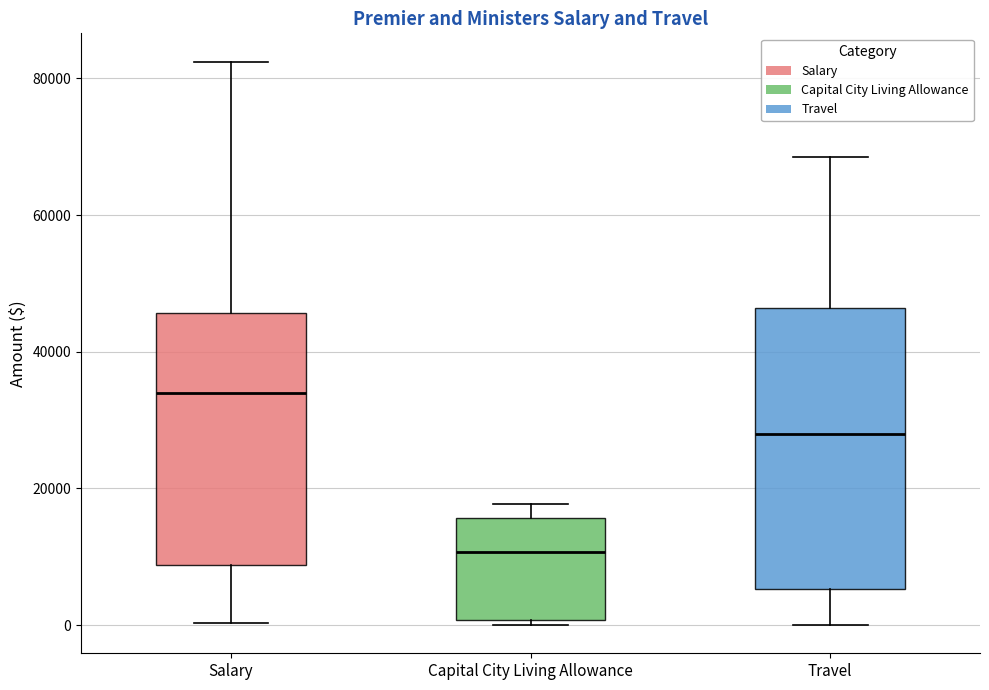

Which box has the lowest median line?

Capital City Living Allowance